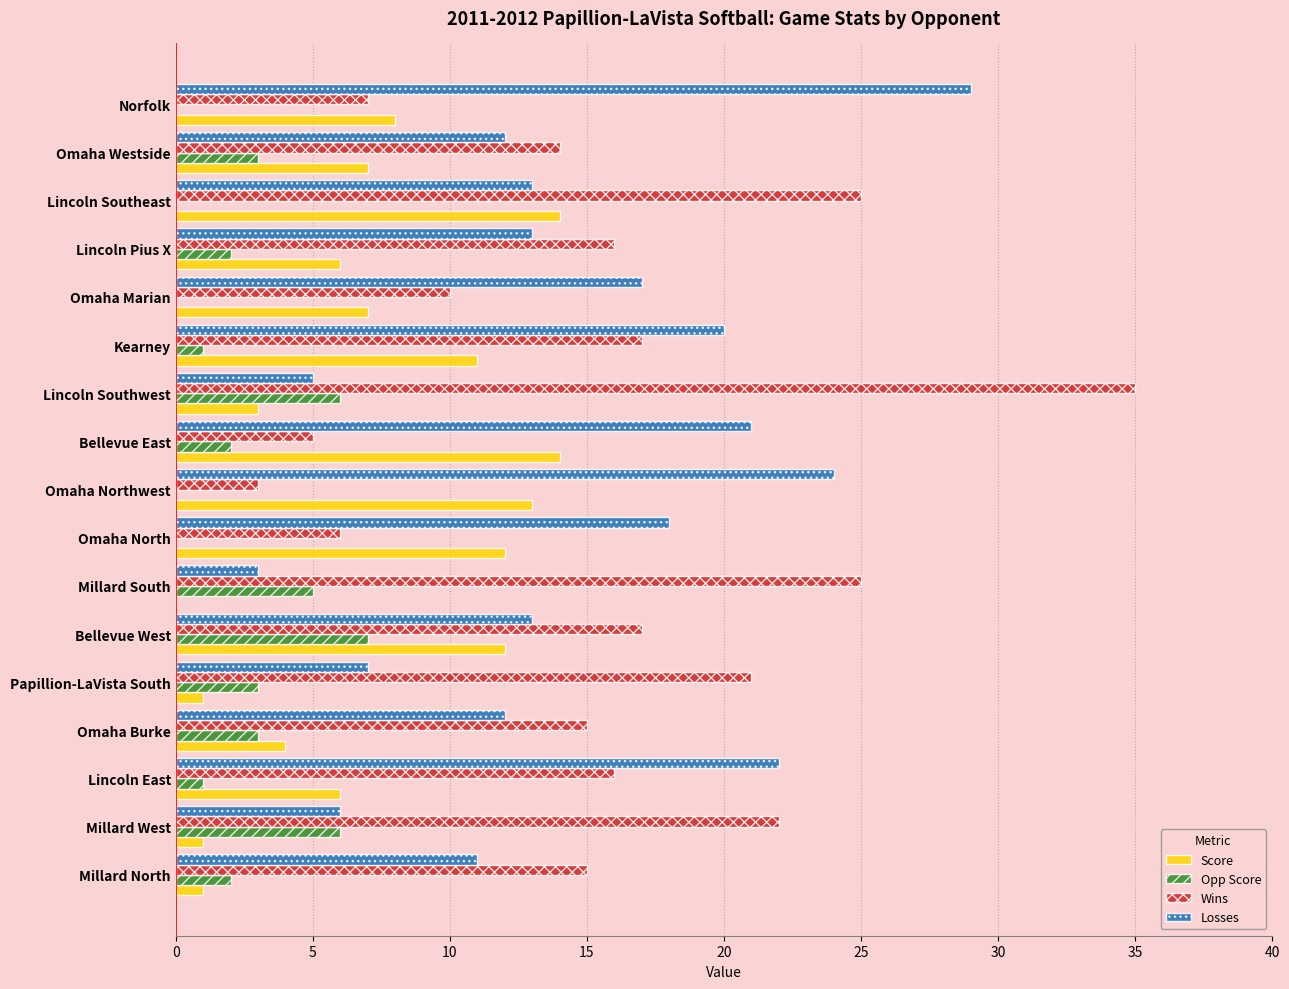

Count the number of categories in the chart.

17